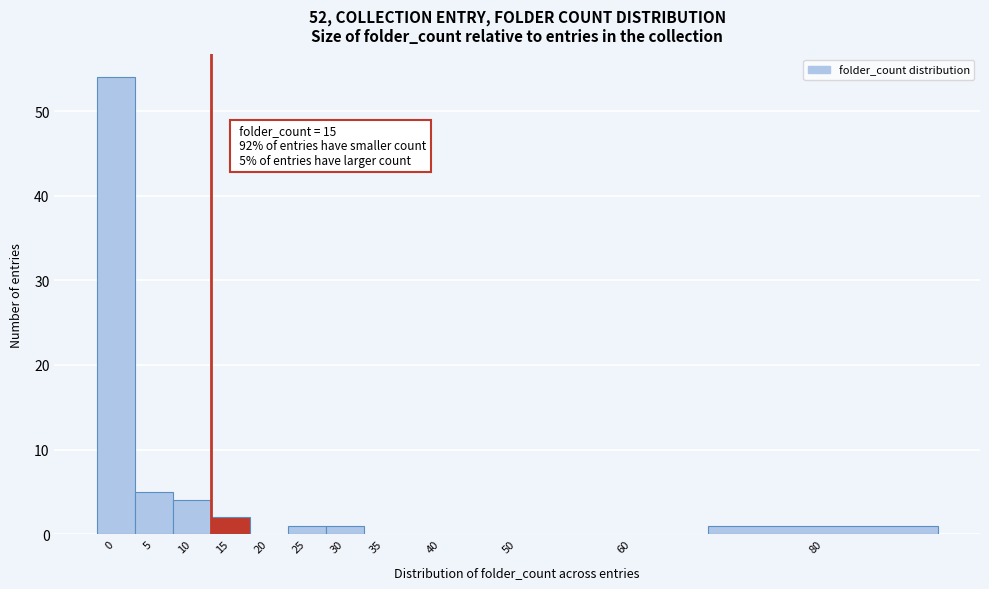

Reading left to right, transcribe all the data shown in this chart.

0=54	5=5	10=4	15=2	20=0	25=1	30=1	35=0	40=0	50=0	60=0	80=1